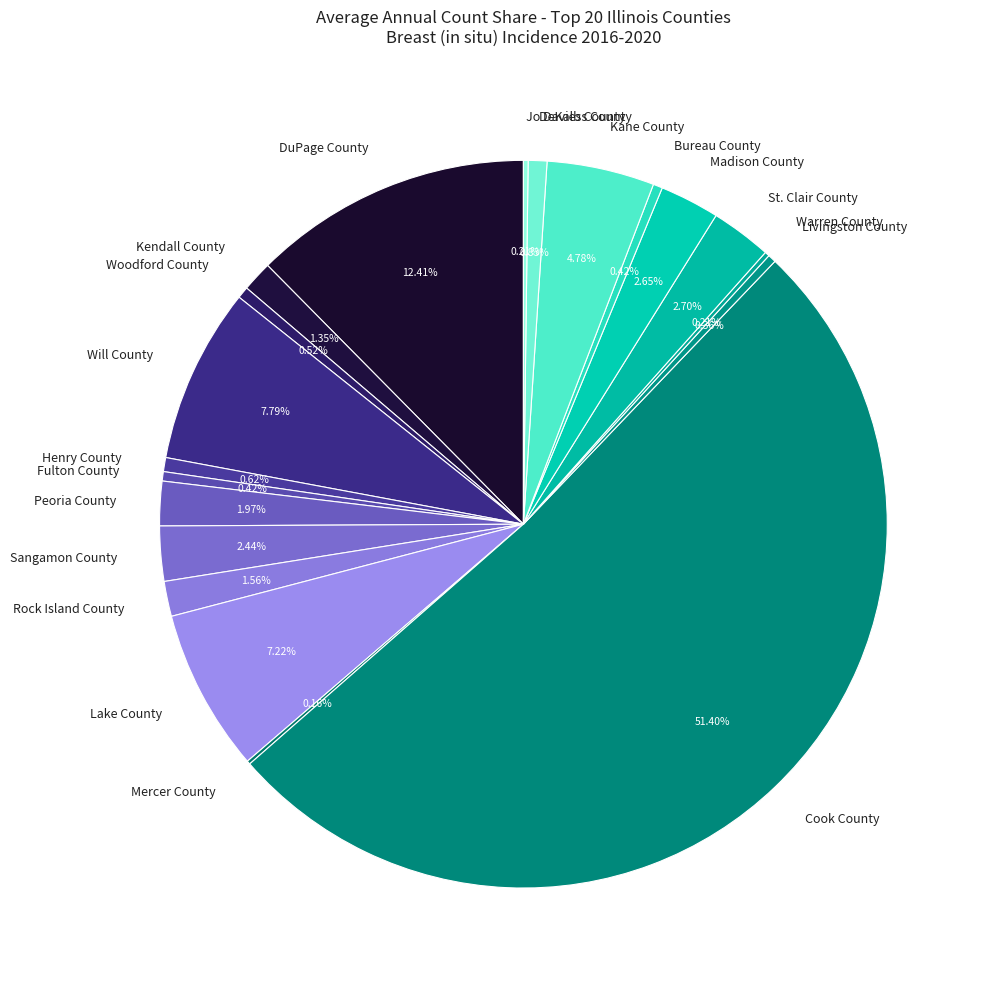

To the nearest percent, what percentage of the pie is Sangamon County?

2%